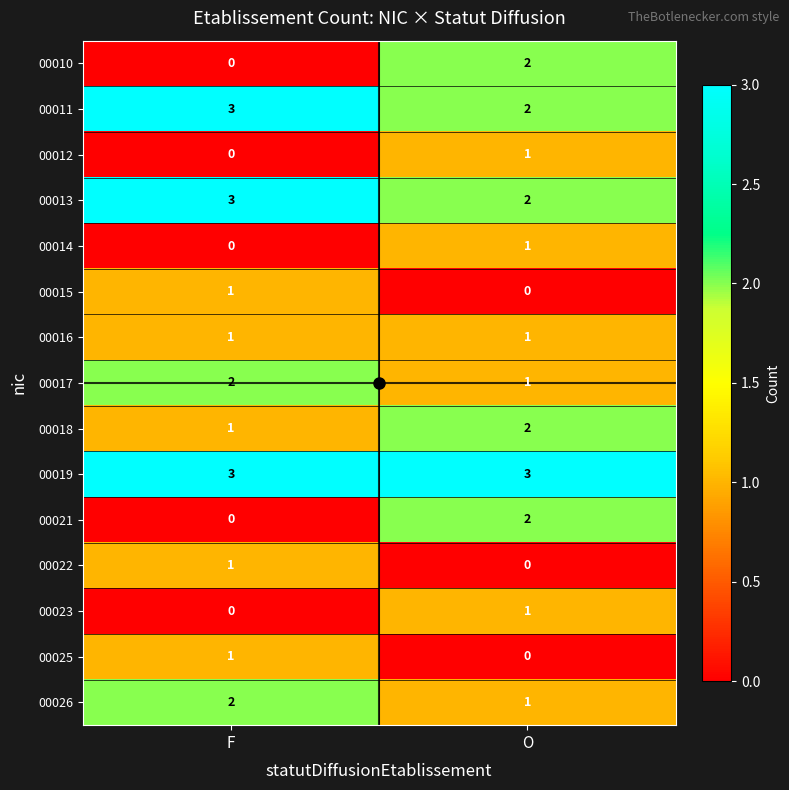

List the labels in order of 00023 value, largest first.

O, F